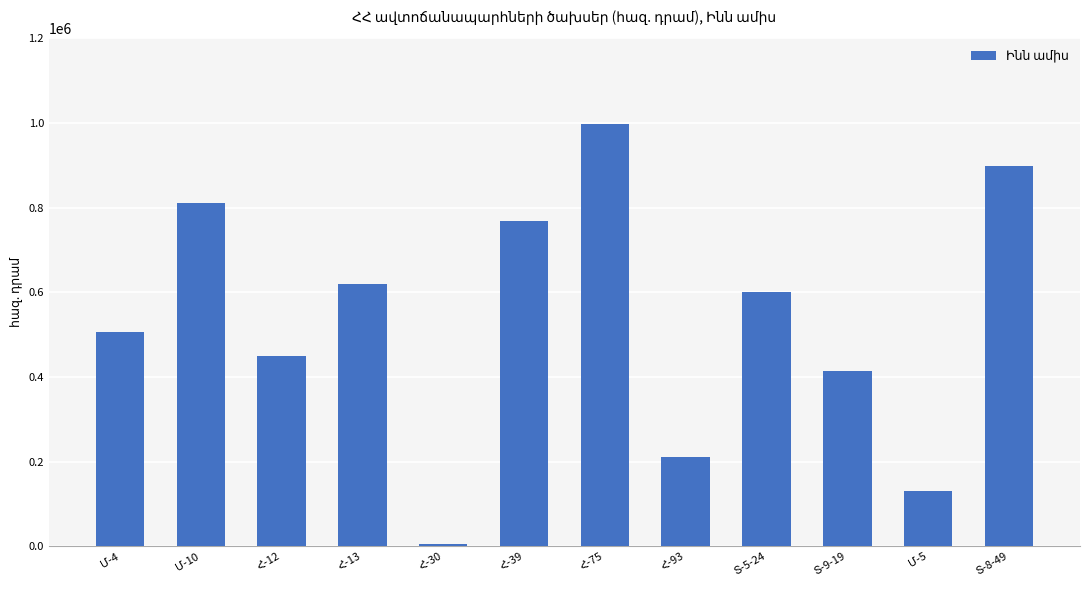

What is the value of the 9th bar from the left?

600620.2